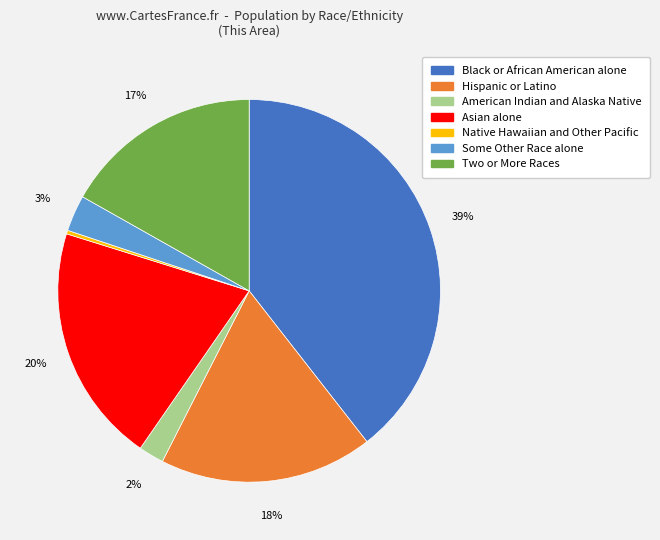

Rank the categories by value from lowest to highest.

Native Hawaiian and Other Pacific, American Indian and Alaska Native, Some Other Race alone, Two or More Races, Hispanic or Latino, Asian alone, Black or African American alone